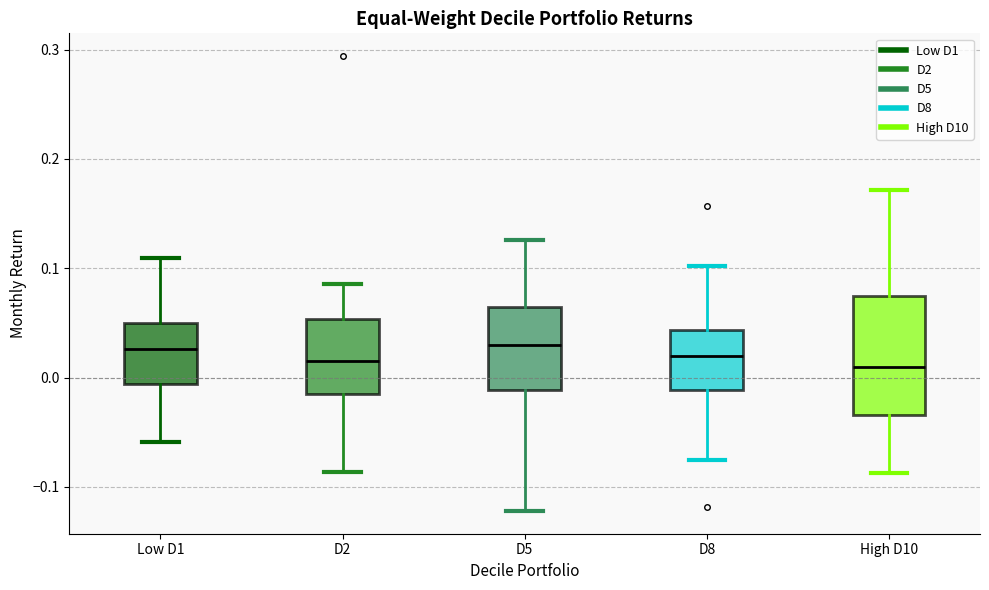

Reading left to right, read every box against the y-axis: the position of its median line, the range the box covers, and the ends of its whiskers. The values are not printed on the chart, so give them approximately, as read against the axis.

Low D1: median 0.03, box -0.01 to 0.05, whiskers -0.06 to 0.11
D2: median 0.01, box -0.01 to 0.05, whiskers -0.09 to 0.09
D5: median 0.03, box -0.01 to 0.06, whiskers -0.12 to 0.13
D8: median 0.02, box -0.01 to 0.04, whiskers -0.08 to 0.10
High D10: median 0.01, box -0.03 to 0.07, whiskers -0.09 to 0.17